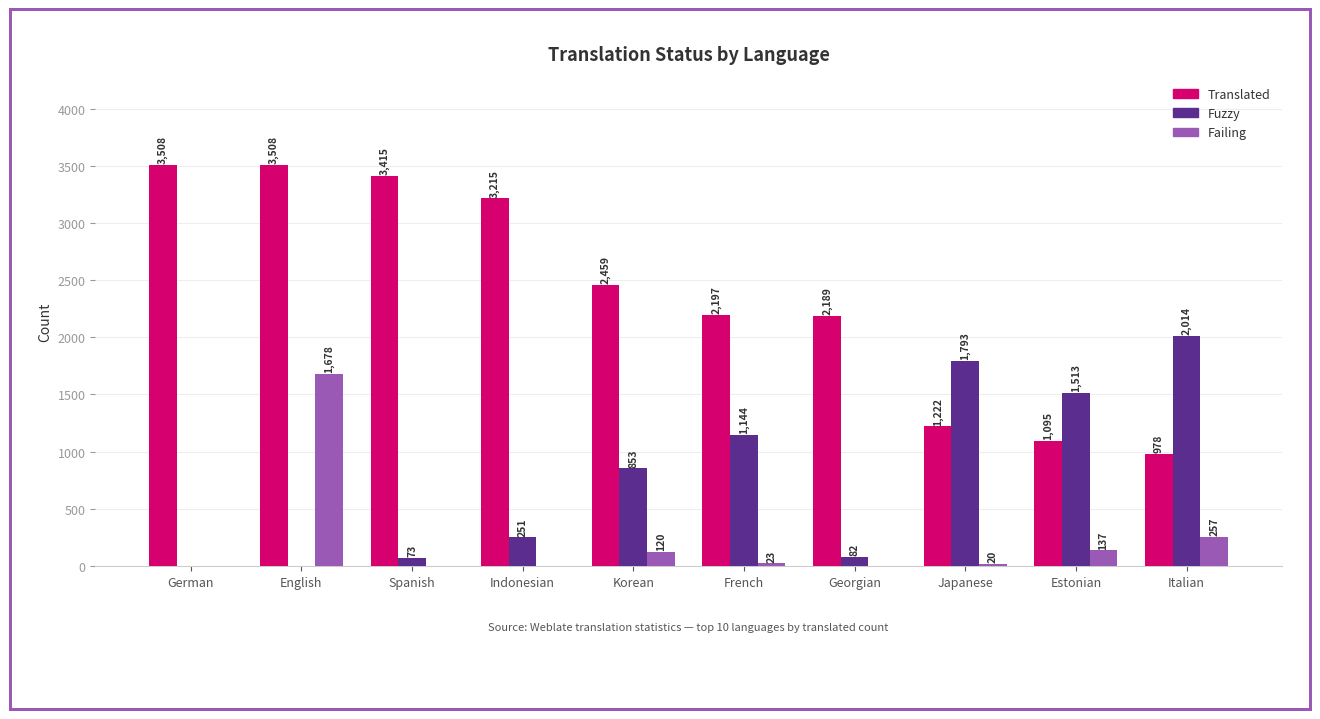

What is the sum of all Failing values?

2235